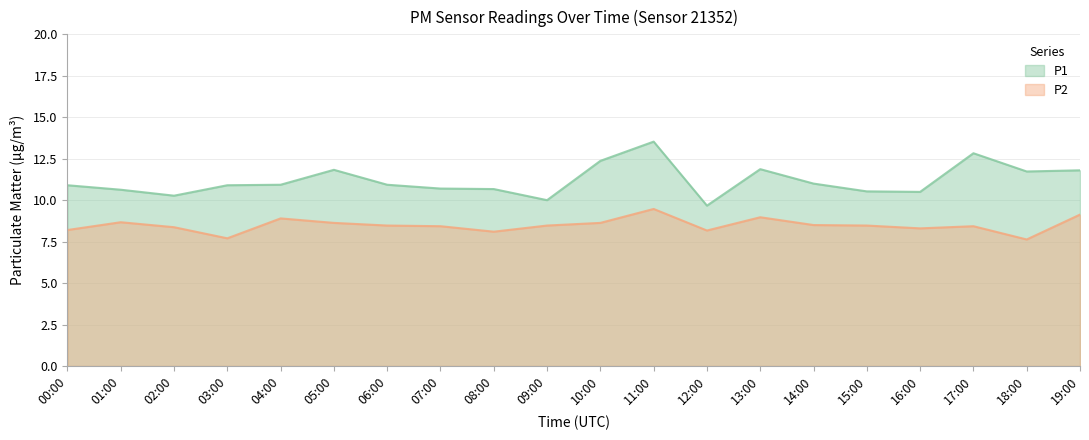

Which category has the lowest value in the P1 series?

12:00